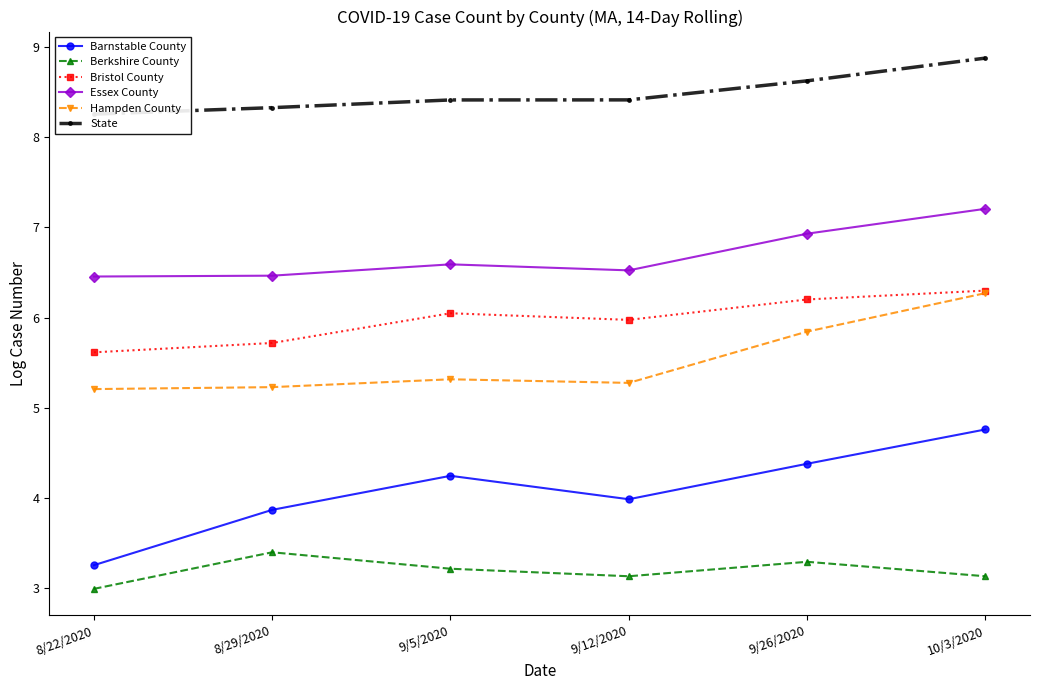

Reading left to right, list all the values displayed in this chart.

Barnstable County: 3.3	3.9	4.2	4.0	4.4	4.8
Berkshire County: 3.0	3.4	3.2	3.1	3.3	3.1
Bristol County: 5.6	5.7	6.0	6.0	6.2	6.3
Essex County: 6.5	6.5	6.6	6.5	6.9	7.2
Hampden County: 5.2	5.2	5.3	5.3	5.8	6.3
State: 8.3	8.3	8.4	8.4	8.6	8.9